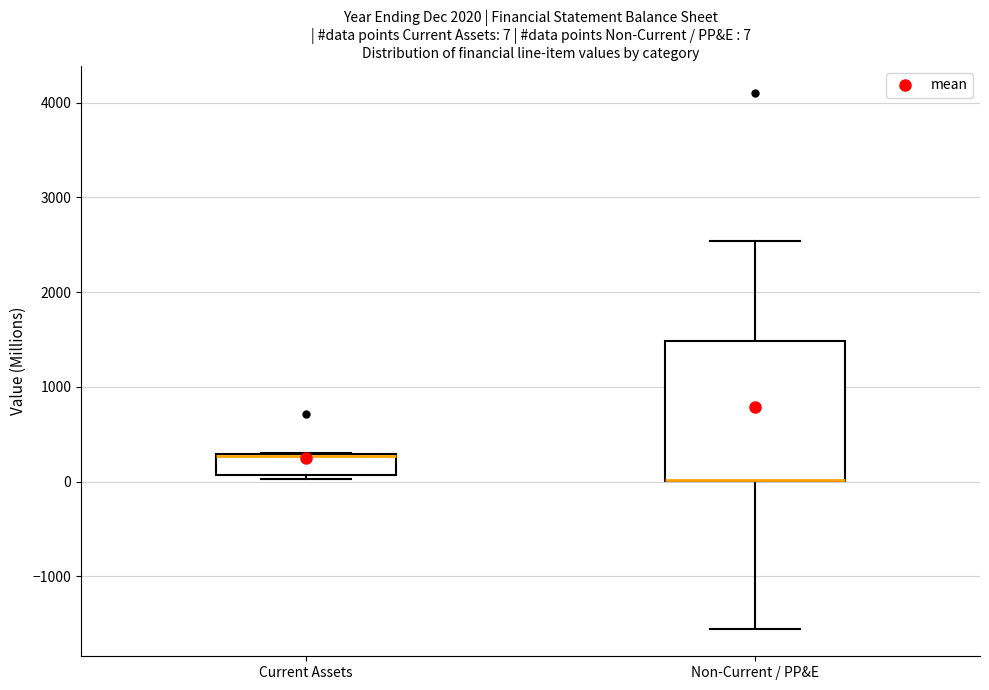

Comparing the boxes themselves (not the whiskers), which one is the tallest?

Non-Current / PP&E